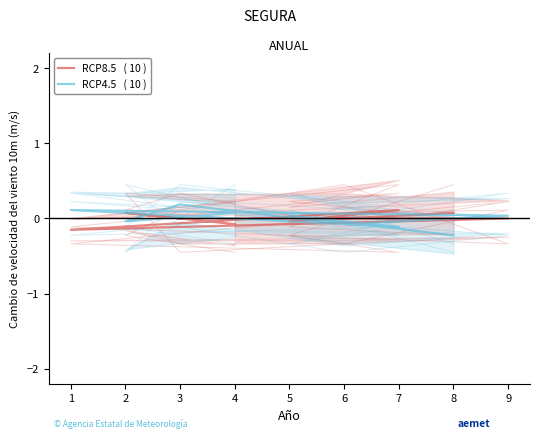

The value of RCP4.5   ( 10 ) at 1 is 0.2. True or false?

False